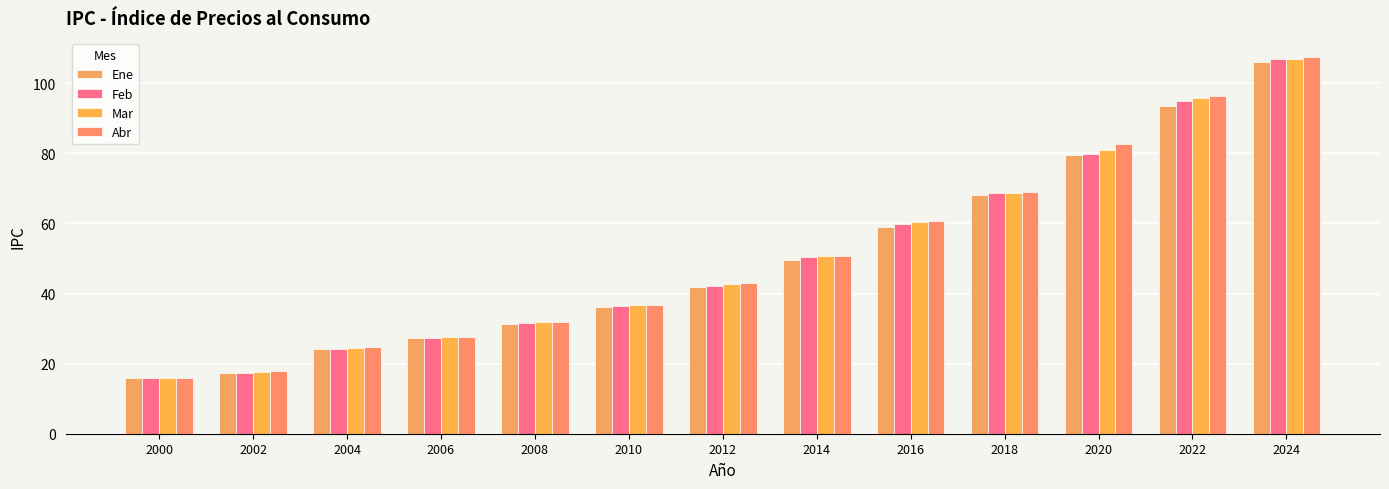

Are the bars grouped side by side (vs. stacked)?

Yes